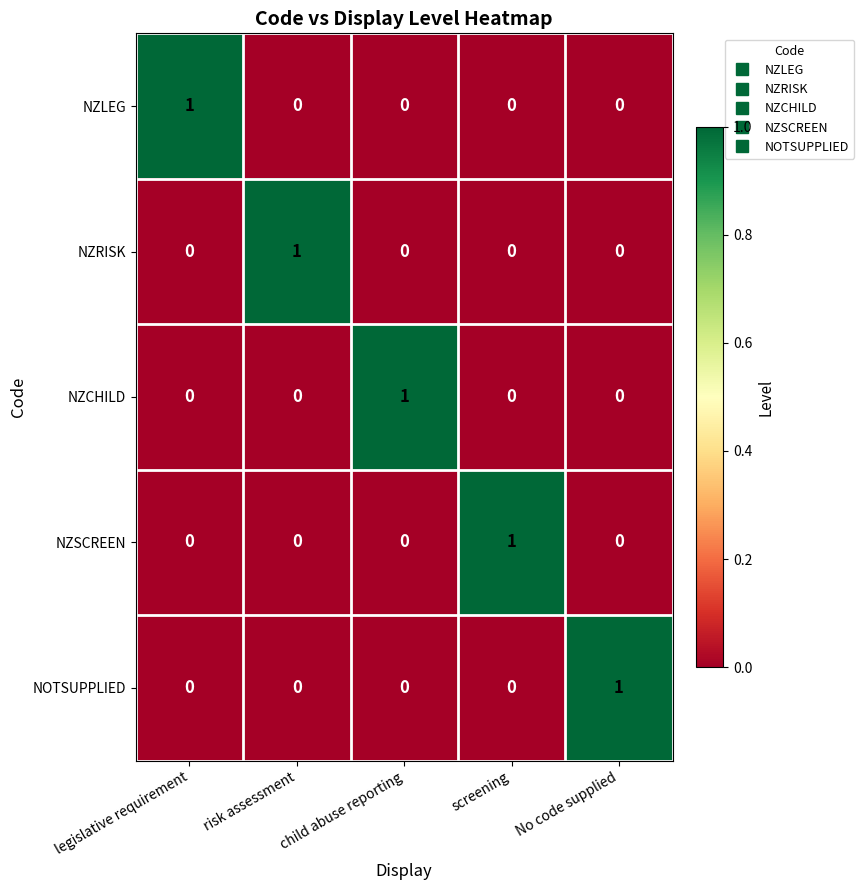

Which category has the highest value in the NZSCREEN series?

screening